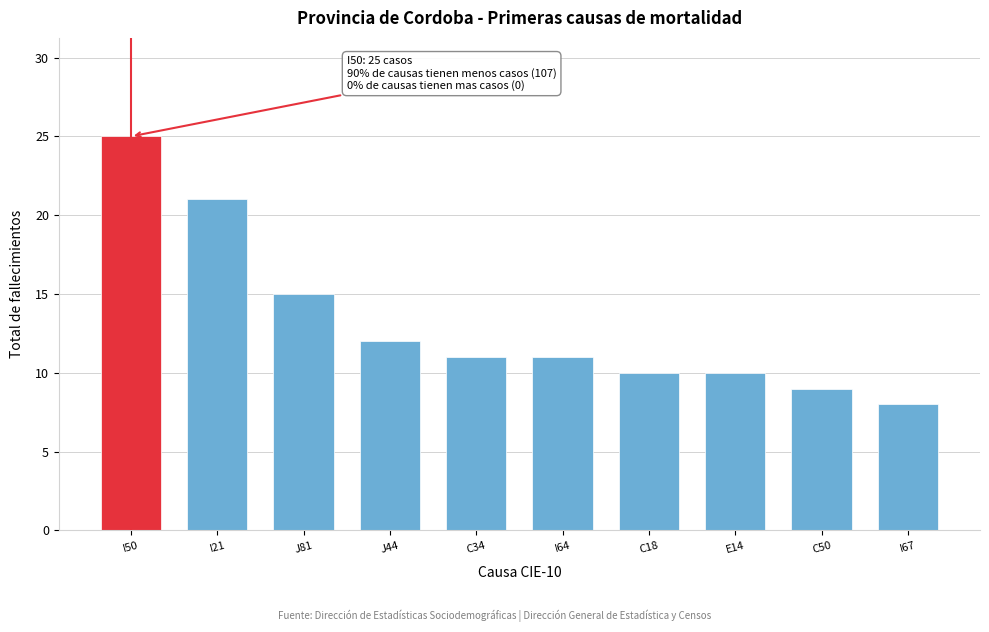

Reading left to right, list all the values displayed in this chart.

25	21	15	12	11	11	10	10	9	8